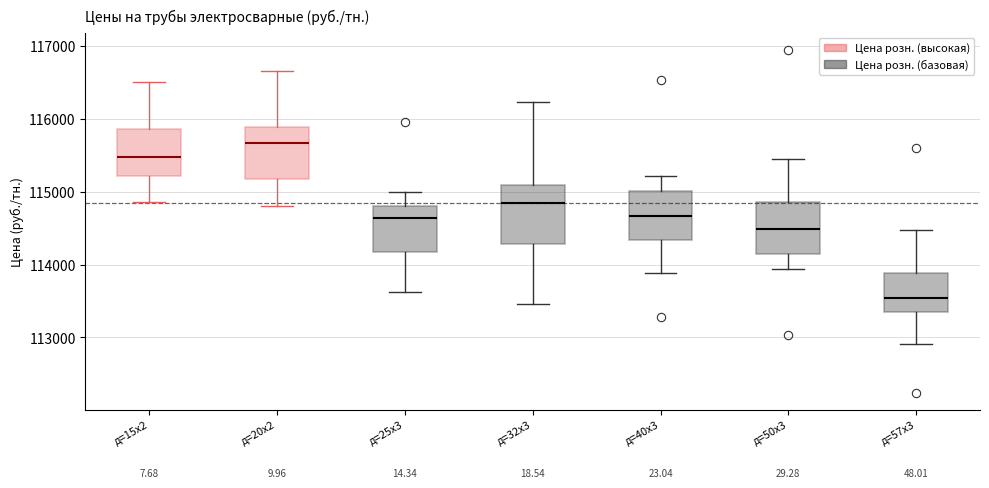

Which box has the highest median line?

д=20х2